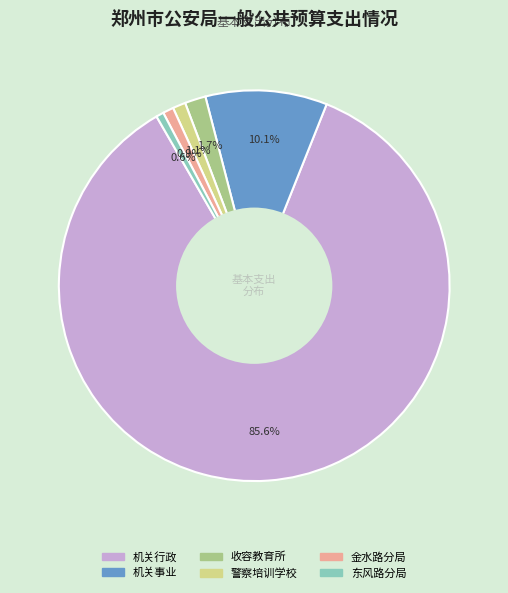

What is the largest slice in the pie chart?

机关行政